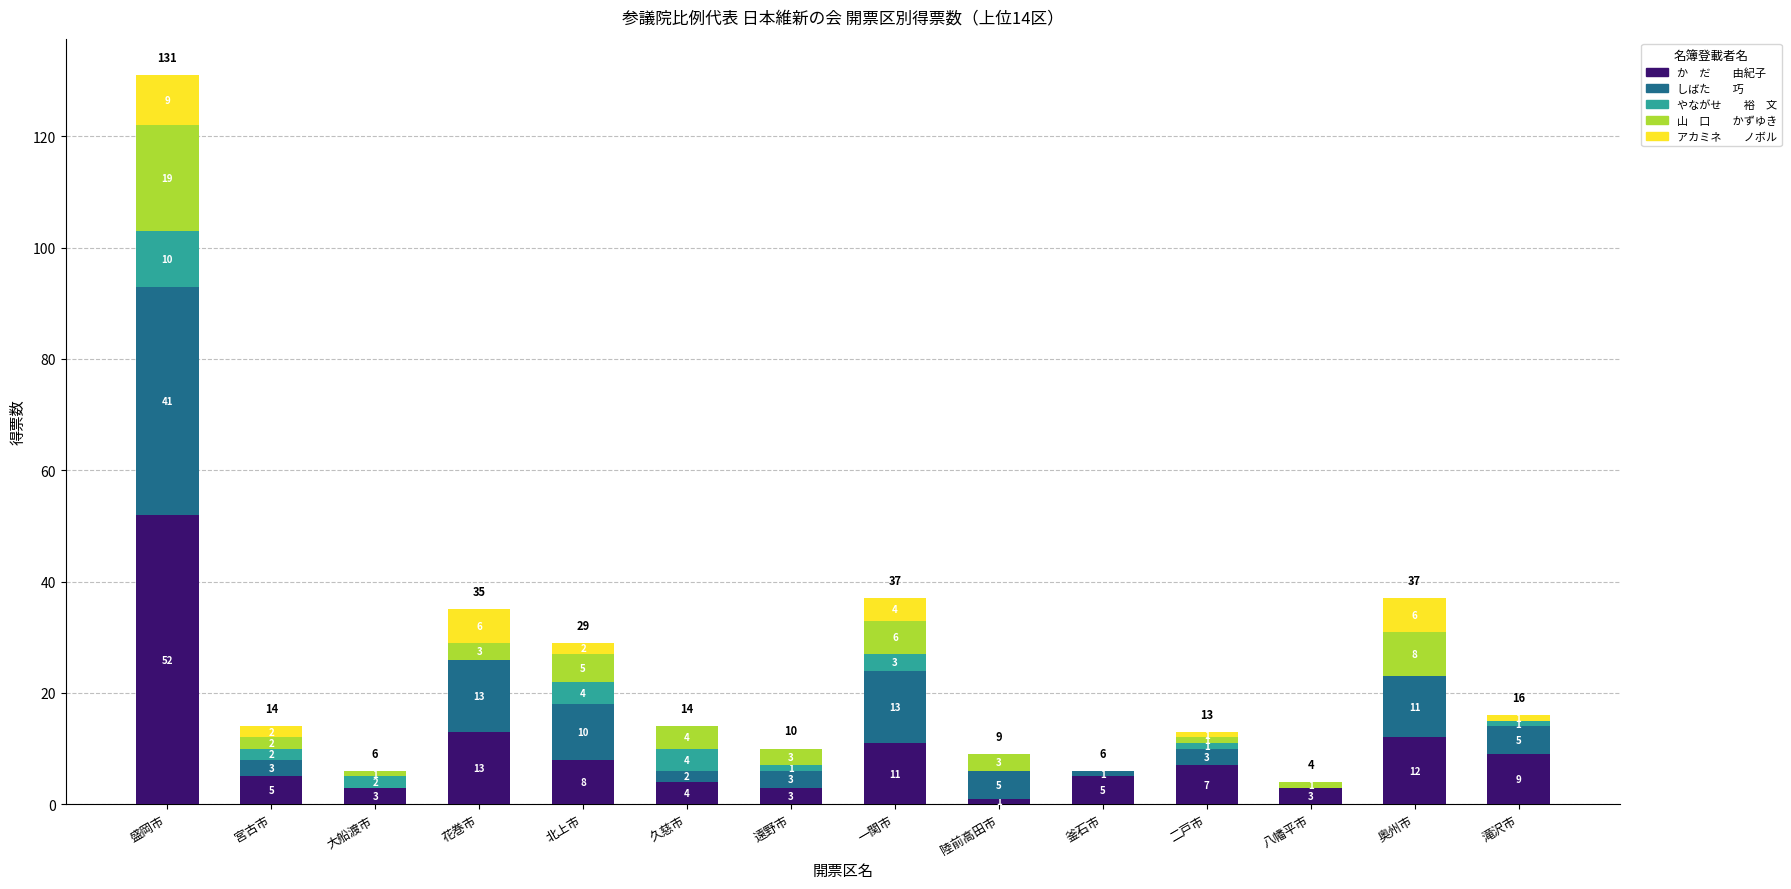

At which category is the sum across all series the highest?

盛岡市